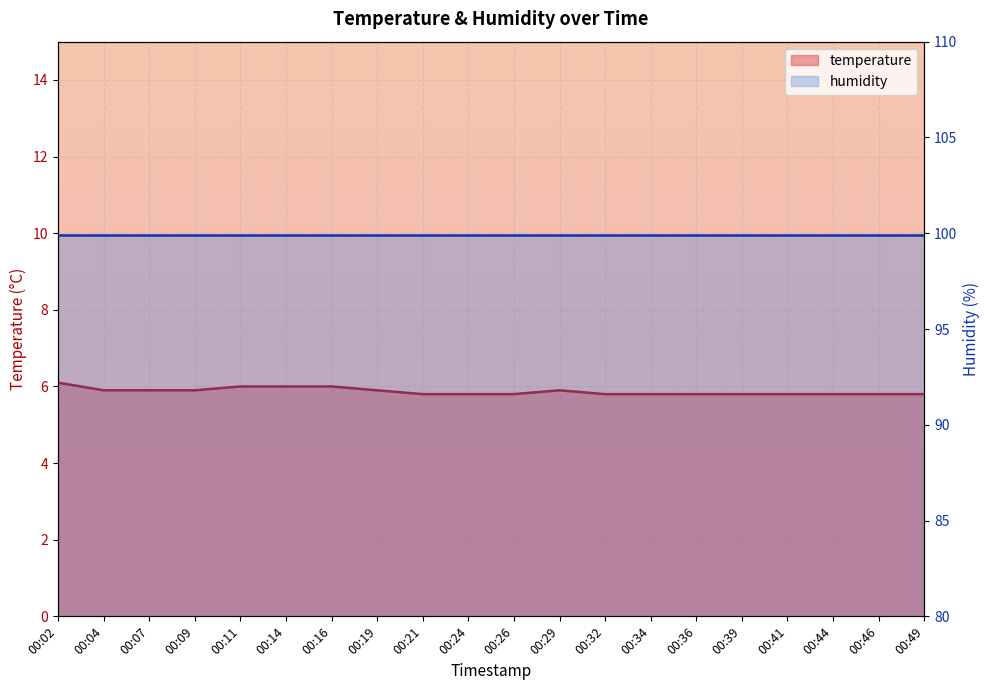

Between 00:14 and 00:41, which is larger?

00:14